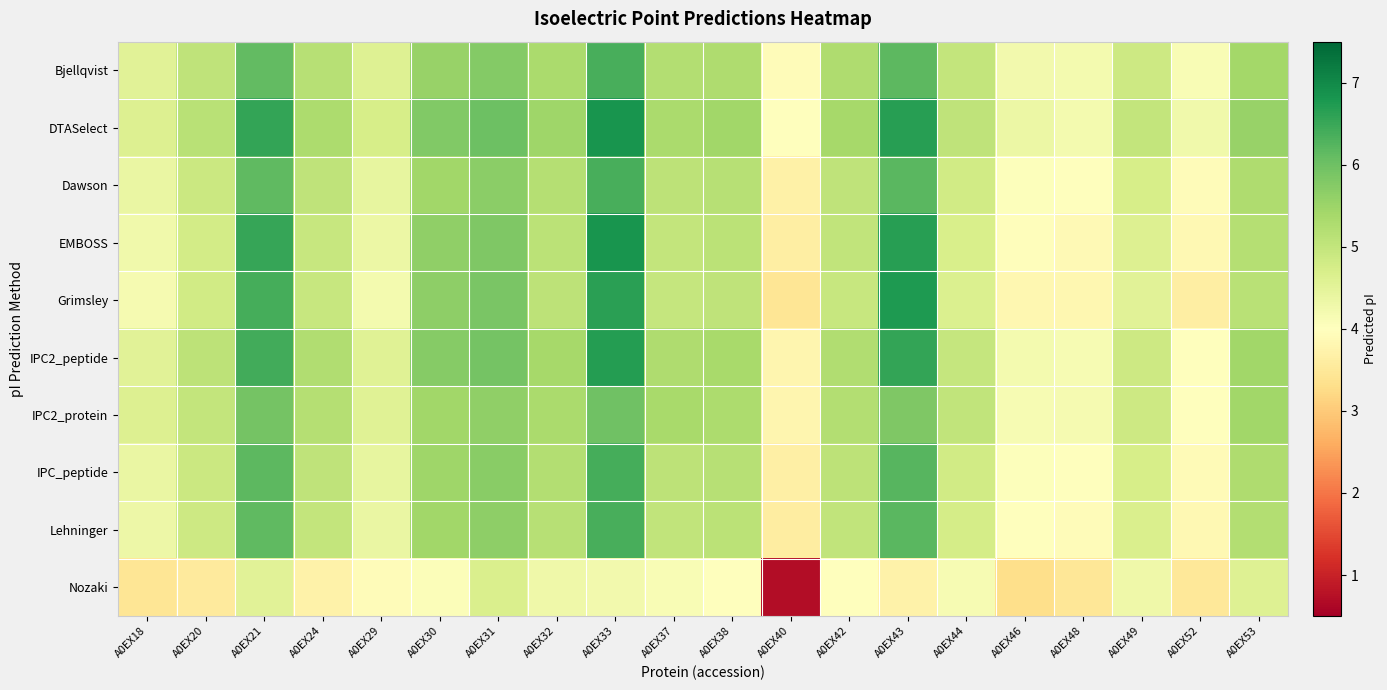

Reading left to right, what are all the values shown in this chart?

Bjellqvist: A0EX18=4.5	A0EX20=5.0	A0EX21=6.1	A0EX24=5.2	A0EX29=4.6	A0EX30=5.5	A0EX31=5.8	A0EX32=5.3	A0EX33=6.4	A0EX37=5.2	A0EX38=5.3	A0EX40=3.9	A0EX42=5.3	A0EX43=6.2	A0EX44=5.0	A0EX46=4.2	A0EX48=4.2	A0EX49=4.9	A0EX52=4.1	A0EX53=5.4
DTASelect: A0EX18=4.6	A0EX20=5.1	A0EX21=6.6	A0EX24=5.3	A0EX29=4.7	A0EX30=5.8	A0EX31=6.0	A0EX32=5.5	A0EX33=6.8	A0EX37=5.3	A0EX38=5.4	A0EX40=4.0	A0EX42=5.4	A0EX43=6.7	A0EX44=5.1	A0EX46=4.3	A0EX48=4.2	A0EX49=5.0	A0EX52=4.3	A0EX53=5.5
Dawson: A0EX18=4.4	A0EX20=4.9	A0EX21=6.1	A0EX24=5.0	A0EX29=4.4	A0EX30=5.4	A0EX31=5.7	A0EX32=5.2	A0EX33=6.4	A0EX37=5.1	A0EX38=5.2	A0EX40=3.7	A0EX42=5.1	A0EX43=6.2	A0EX44=4.8	A0EX46=4.0	A0EX48=4.0	A0EX49=4.7	A0EX52=3.9	A0EX53=5.3
EMBOSS: A0EX18=4.3	A0EX20=4.8	A0EX21=6.5	A0EX24=5.0	A0EX29=4.4	A0EX30=5.6	A0EX31=5.8	A0EX32=5.1	A0EX33=6.8	A0EX37=5.0	A0EX38=5.1	A0EX40=3.6	A0EX42=5.0	A0EX43=6.7	A0EX44=4.7	A0EX46=3.9	A0EX48=3.9	A0EX49=4.6	A0EX52=3.9	A0EX53=5.2
Grimsley: A0EX18=4.2	A0EX20=4.8	A0EX21=6.4	A0EX24=5.0	A0EX29=4.2	A0EX30=5.7	A0EX31=5.9	A0EX32=5.1	A0EX33=6.6	A0EX37=5.0	A0EX38=5.1	A0EX40=3.4	A0EX42=4.9	A0EX43=6.8	A0EX44=4.6	A0EX46=3.8	A0EX48=3.8	A0EX49=4.5	A0EX52=3.6	A0EX53=5.1
IPC2_peptide: A0EX18=4.5	A0EX20=5.1	A0EX21=6.4	A0EX24=5.2	A0EX29=4.6	A0EX30=5.7	A0EX31=5.9	A0EX32=5.4	A0EX33=6.7	A0EX37=5.3	A0EX38=5.3	A0EX40=3.8	A0EX42=5.2	A0EX43=6.6	A0EX44=5.0	A0EX46=4.2	A0EX48=4.2	A0EX49=4.9	A0EX52=4.0	A0EX53=5.4
IPC2_protein: A0EX18=4.6	A0EX20=5.0	A0EX21=5.9	A0EX24=5.2	A0EX29=4.6	A0EX30=5.4	A0EX31=5.6	A0EX32=5.3	A0EX33=6.0	A0EX37=5.3	A0EX38=5.3	A0EX40=3.8	A0EX42=5.2	A0EX43=5.8	A0EX44=5.0	A0EX46=4.2	A0EX48=4.2	A0EX49=4.9	A0EX52=4.0	A0EX53=5.4
IPC_peptide: A0EX18=4.4	A0EX20=4.9	A0EX21=6.2	A0EX24=5.1	A0EX29=4.4	A0EX30=5.5	A0EX31=5.7	A0EX32=5.2	A0EX33=6.4	A0EX37=5.1	A0EX38=5.2	A0EX40=3.7	A0EX42=5.1	A0EX43=6.2	A0EX44=4.8	A0EX46=4.0	A0EX48=4.0	A0EX49=4.7	A0EX52=3.9	A0EX53=5.3
Lehninger: A0EX18=4.3	A0EX20=4.9	A0EX21=6.1	A0EX24=5.0	A0EX29=4.4	A0EX30=5.4	A0EX31=5.7	A0EX32=5.2	A0EX33=6.4	A0EX37=5.0	A0EX38=5.1	A0EX40=3.6	A0EX42=5.0	A0EX43=6.2	A0EX44=4.8	A0EX46=4.0	A0EX48=3.9	A0EX49=4.7	A0EX52=3.9	A0EX53=5.2
Nozaki: A0EX18=3.4	A0EX20=3.5	A0EX21=4.5	A0EX24=3.7	A0EX29=3.9	A0EX30=4.1	A0EX31=4.7	A0EX32=4.3	A0EX33=4.2	A0EX37=4.1	A0EX38=4.0	A0EX40=0.7	A0EX42=4.0	A0EX43=3.7	A0EX44=4.2	A0EX46=3.3	A0EX48=3.5	A0EX49=4.3	A0EX52=3.5	A0EX53=4.6